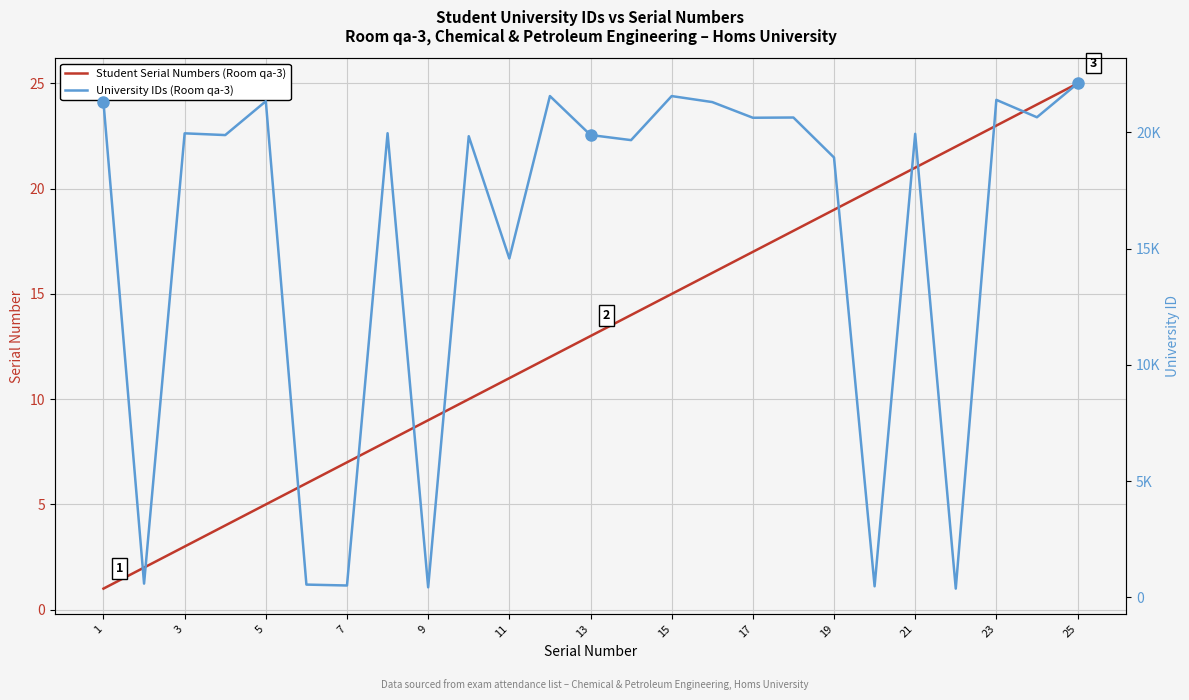

True or false: Student Serial Numbers (Room qa-3) and University IDs (Room qa-3) cross at least once.

False